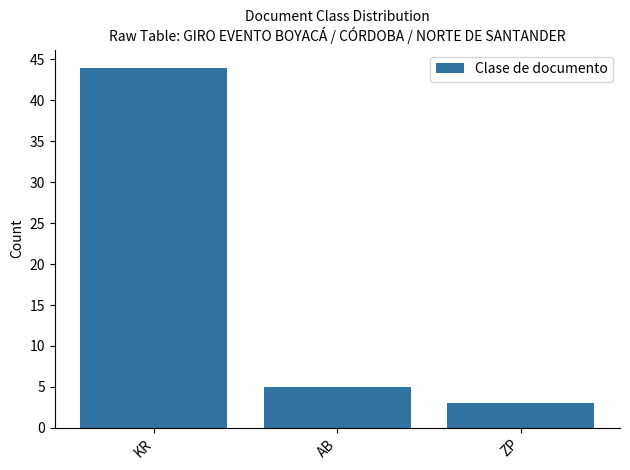

What is the ratio of the value at ZP to the value at AB?

0.6